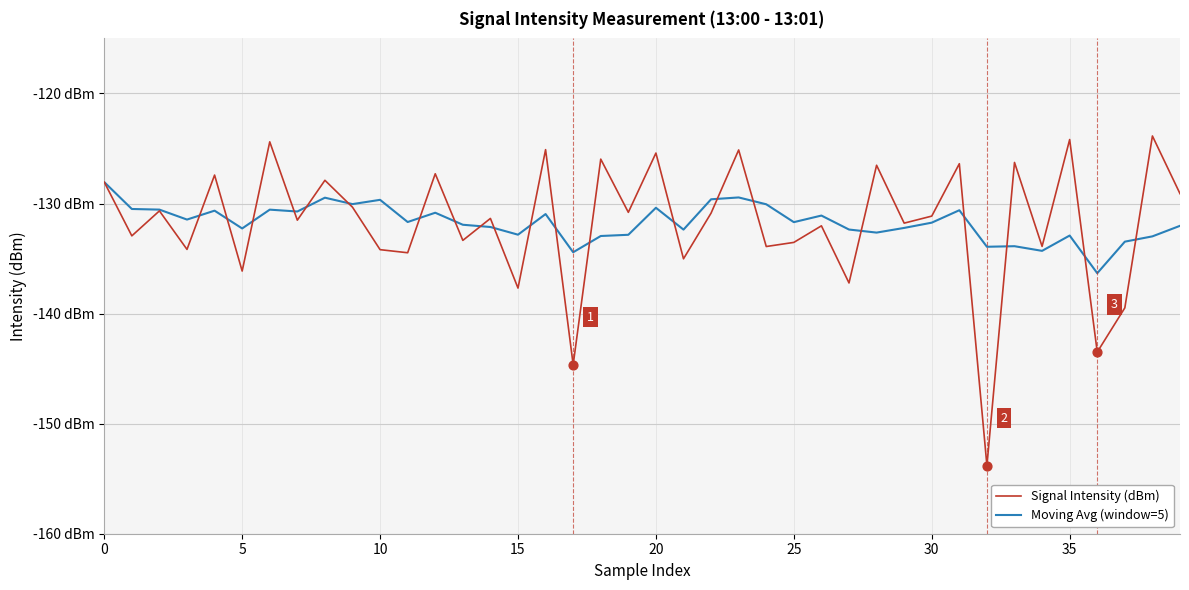

Is this an area chart (filled region under the line)?

No